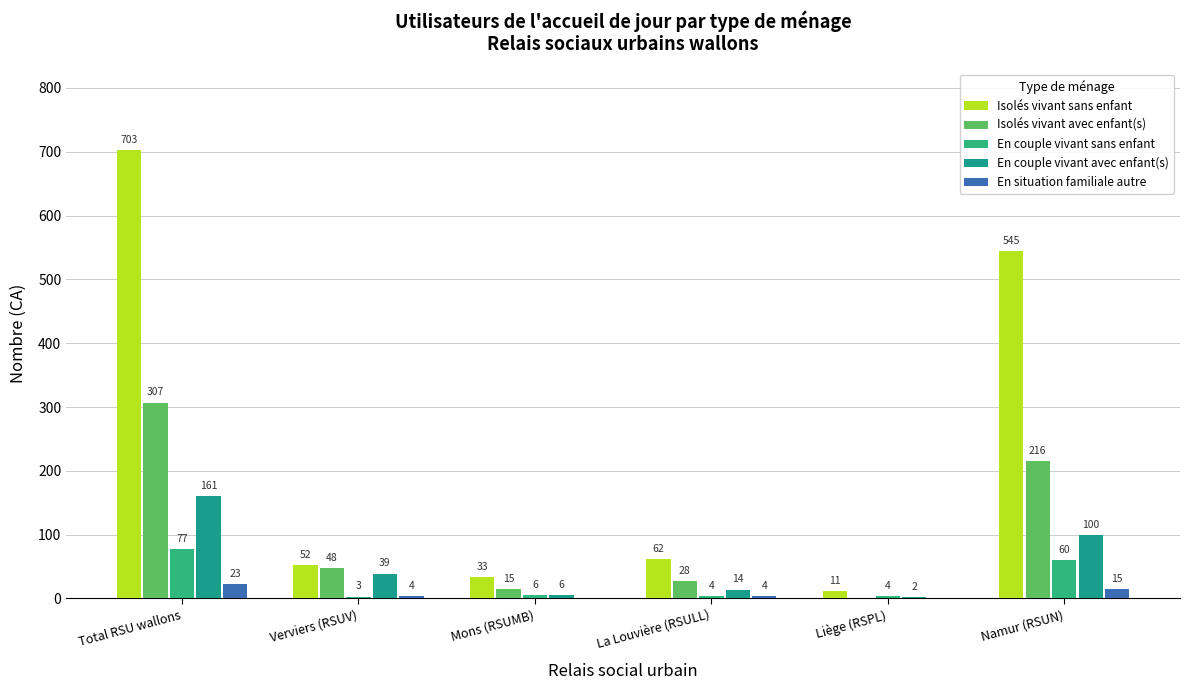

What value does the Isolés vivant avec enfant(s) series have at Namur (RSUN)?

216